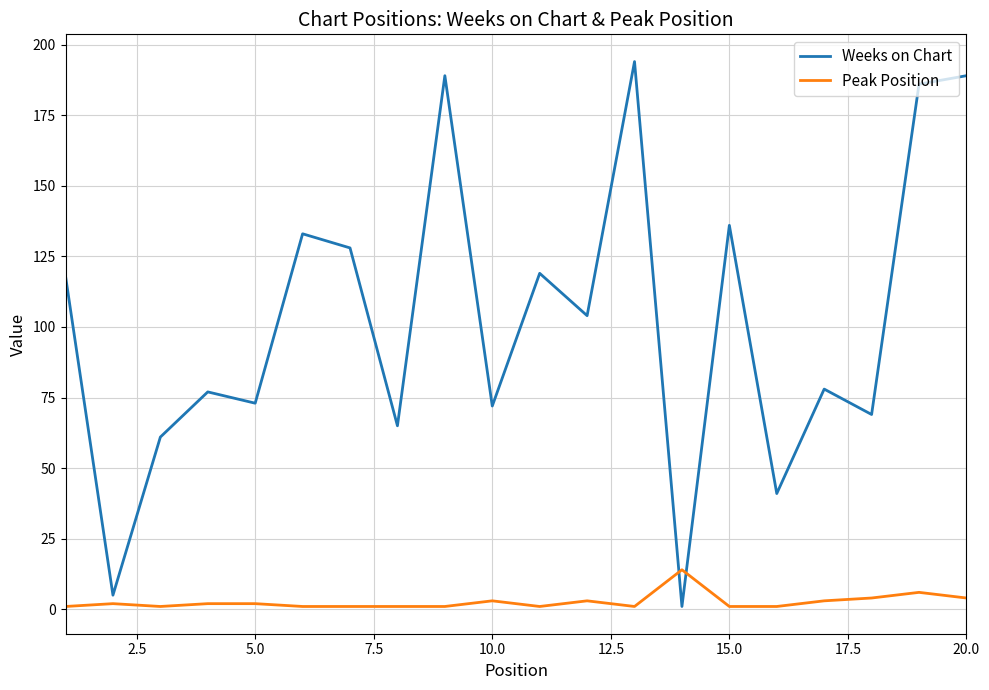

Does the chart have visible grid lines?

Yes